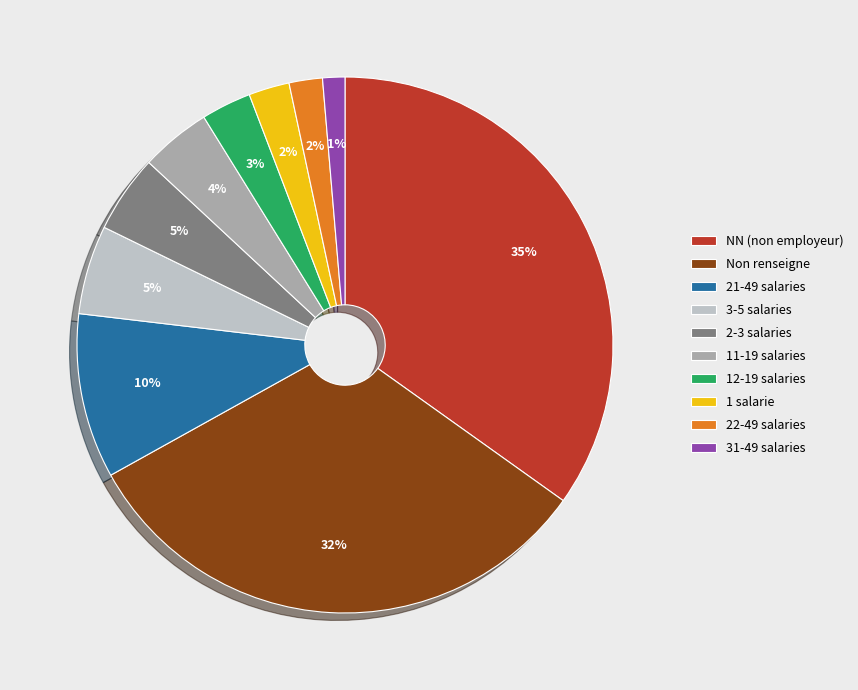

Is the sum of Non renseigne and 11-19 salaries greater than half?

No